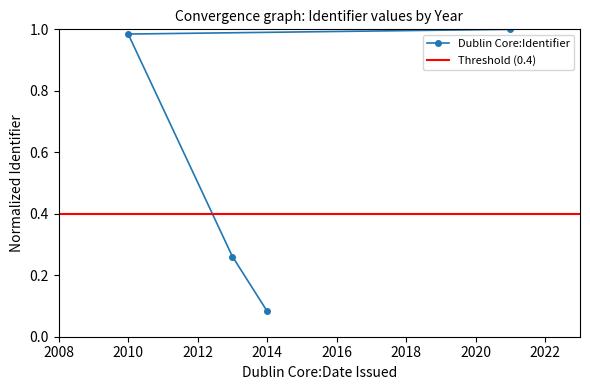

Which category has the highest value across all series?

2021